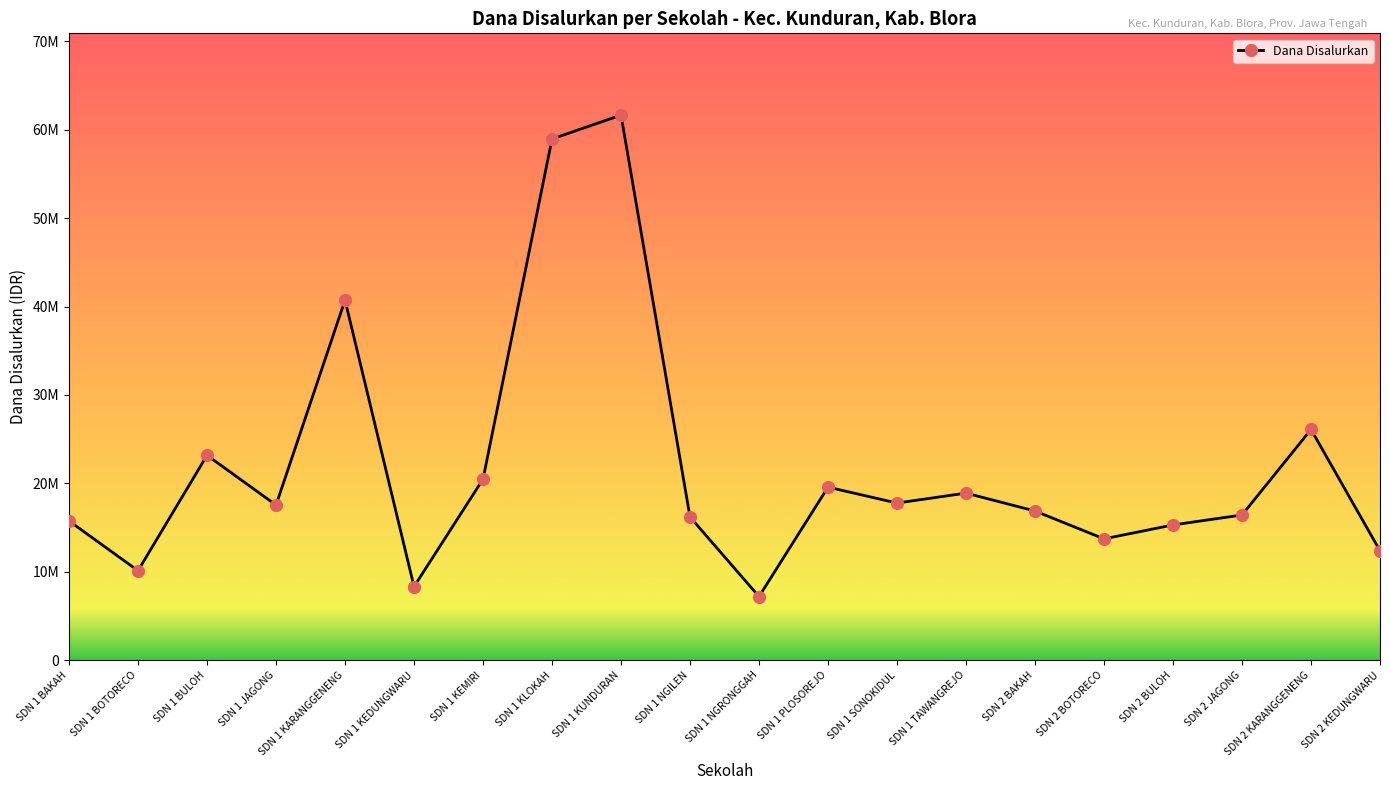

At which category does the data reach its first local peak?

SDN 1 BULOH